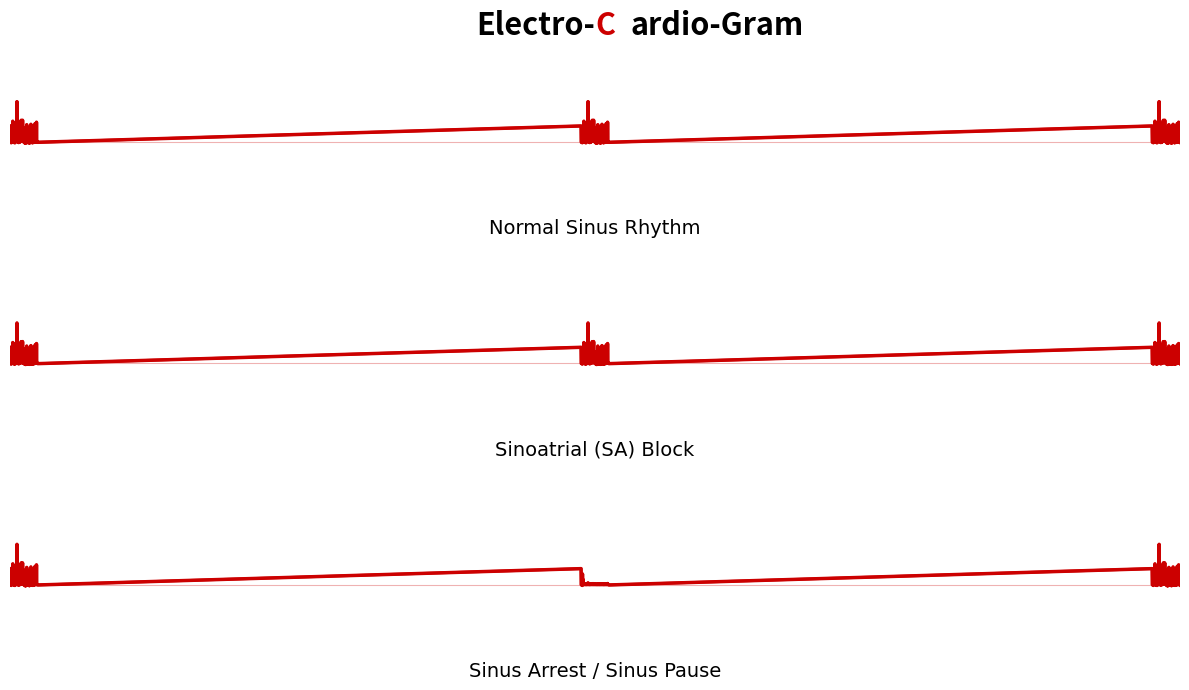

True or false: SDS_P2 and SDS_P1 cross at least once.

False